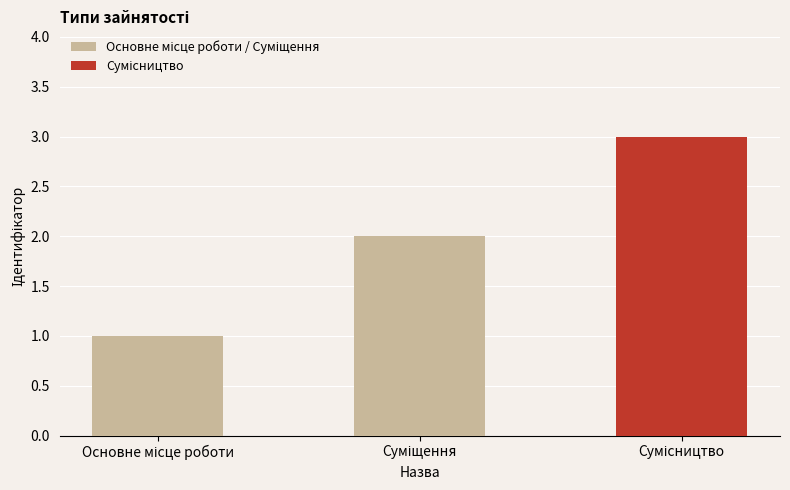

How many values are below 2?

1